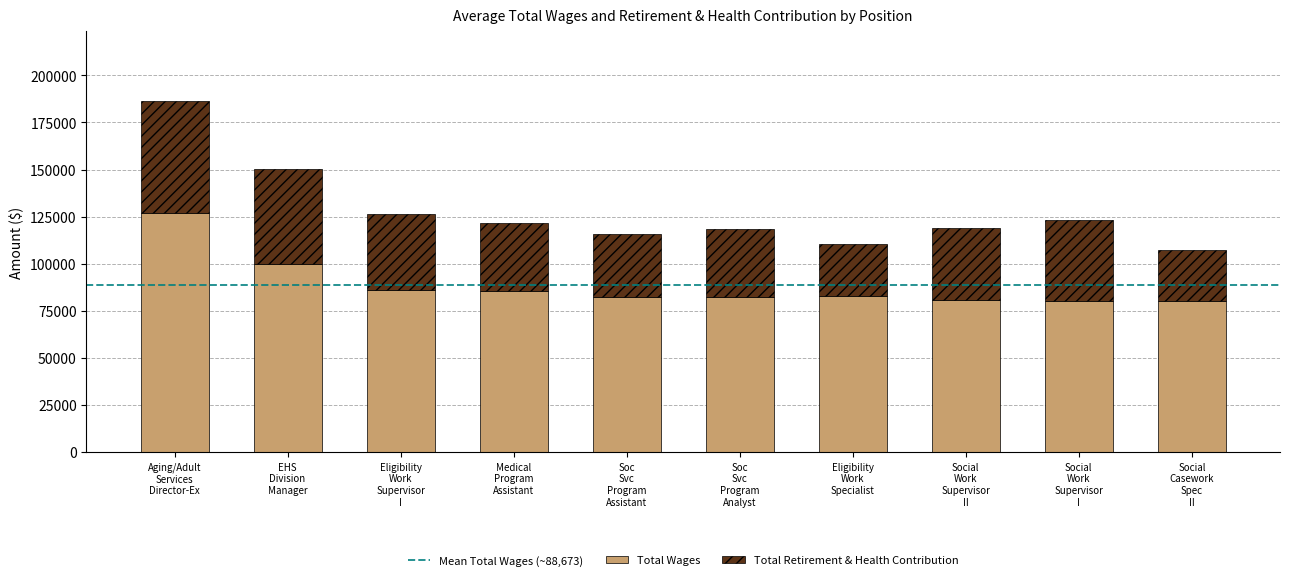

Which category has the highest value in the Total Wages series?

Aging/Adult
Services
Director-Ex